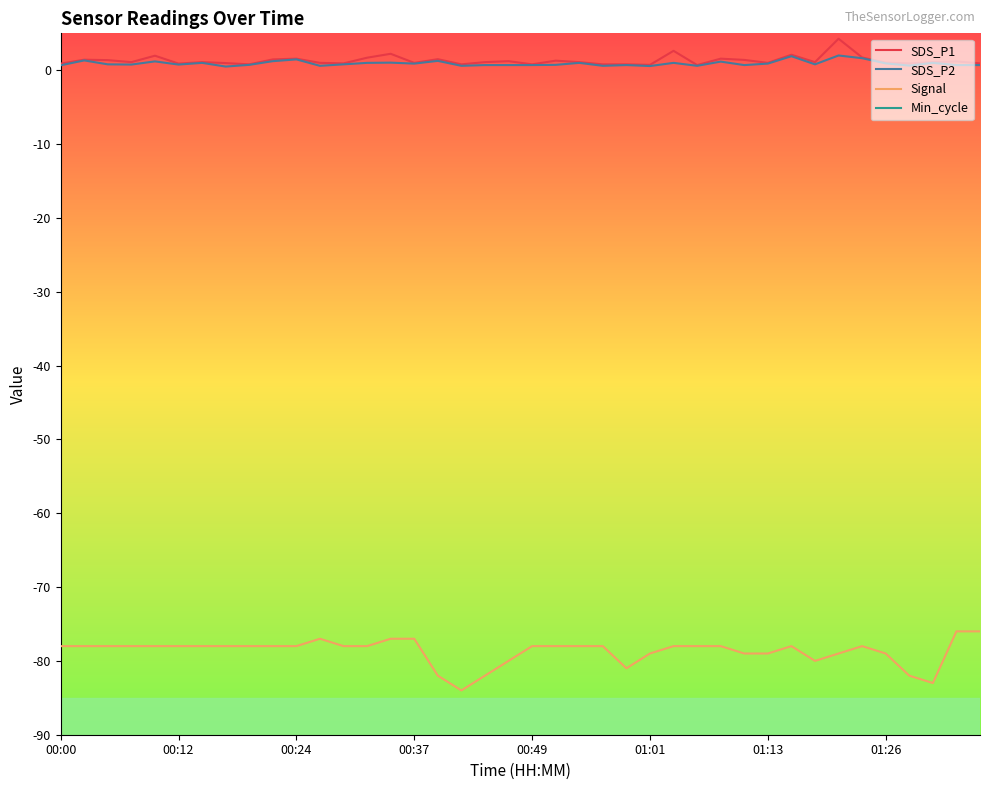

How many interior local valleys does the Signal series have?

4